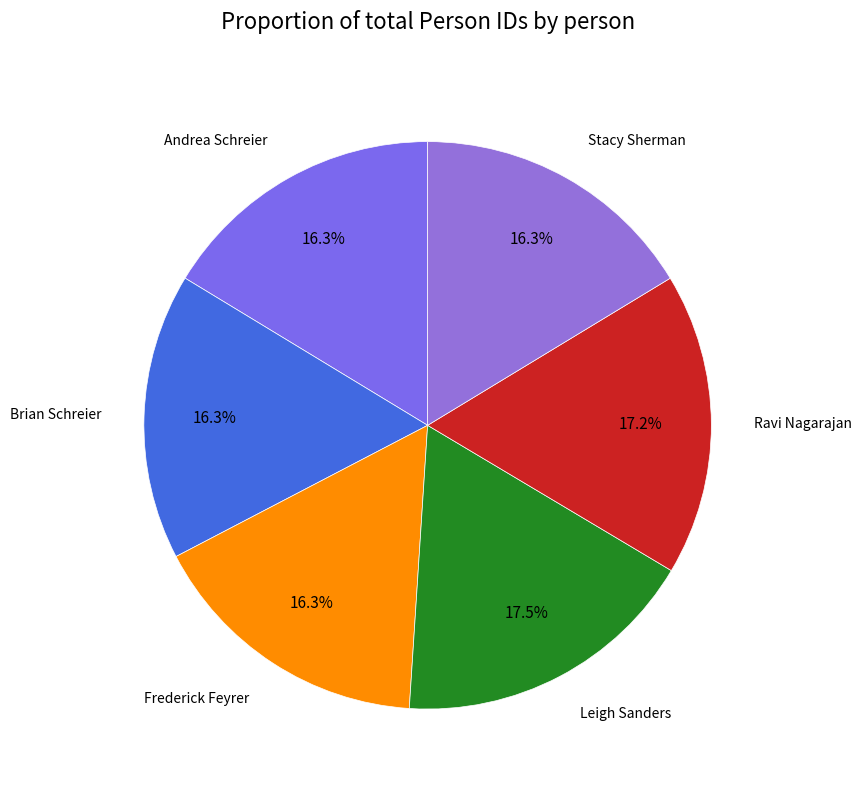

The Stacy Sherman slice represents 30% of the pie. True or false?

False